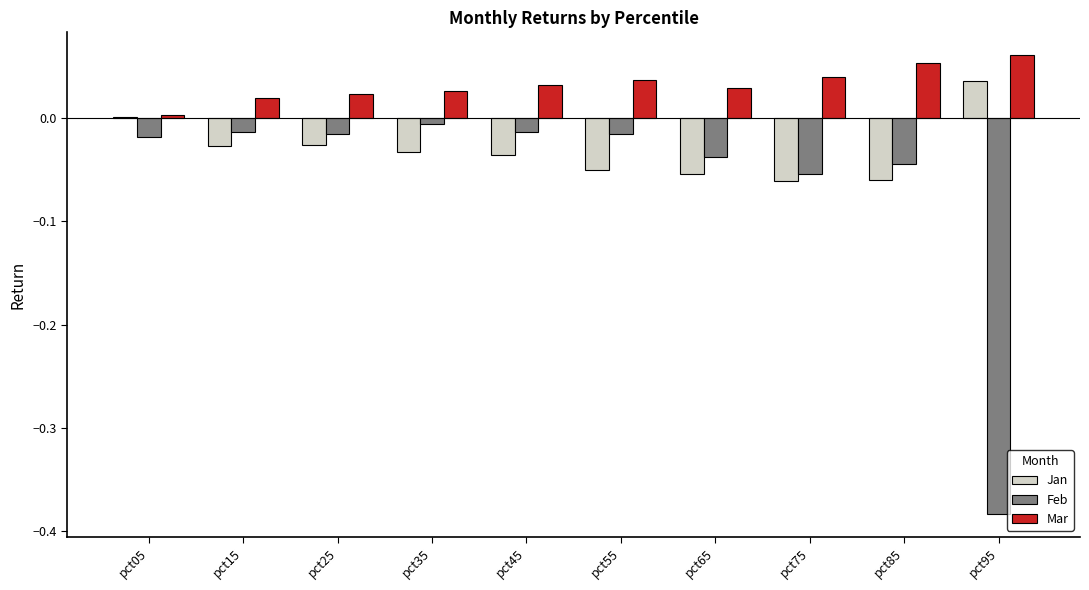

How many distinct data groups are displayed?

3